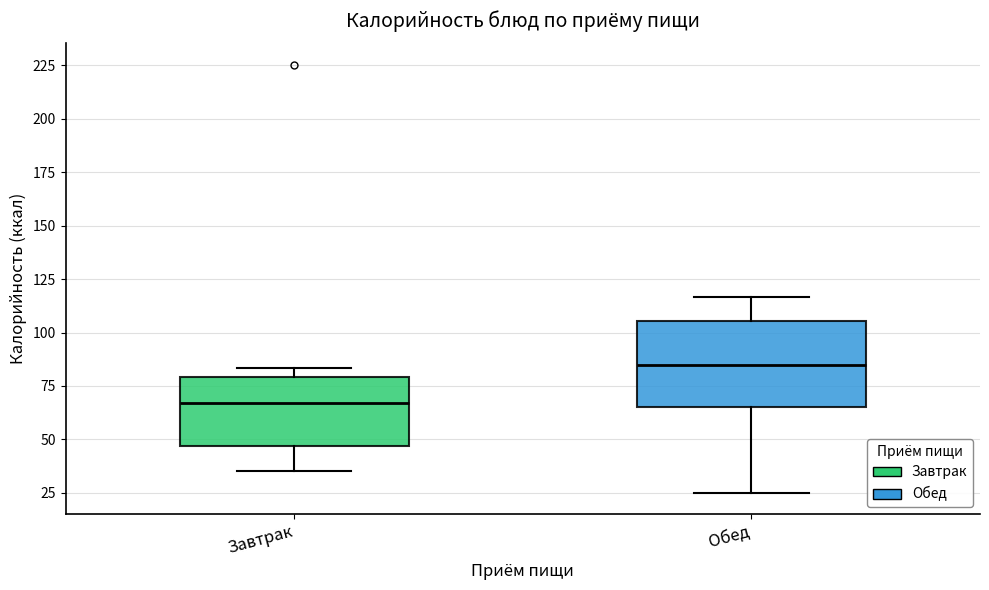

Where does the lower whisker of the box for Обед end on the y-axis? The values are not printed on the chart, so give them approximately, as read against the axis.

25